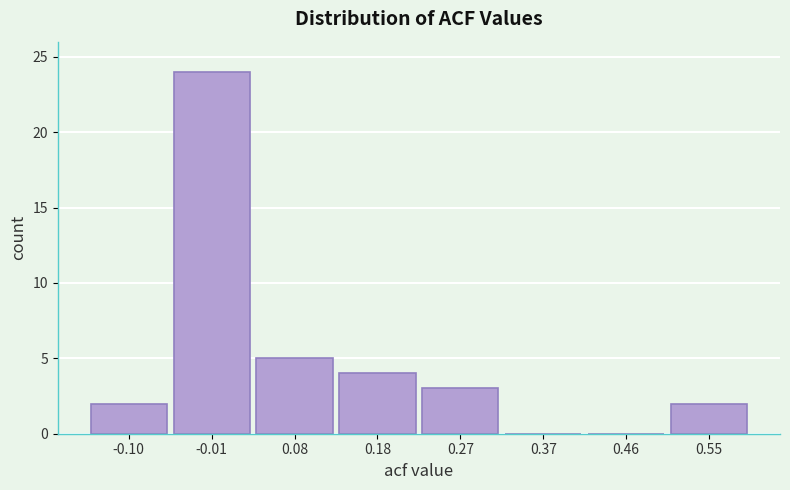

Reading left to right, what are all the values shown in this chart?

-0.10=2	-0.01=24	0.08=5	0.18=4	0.27=3	0.37=0	0.46=0	0.55=2